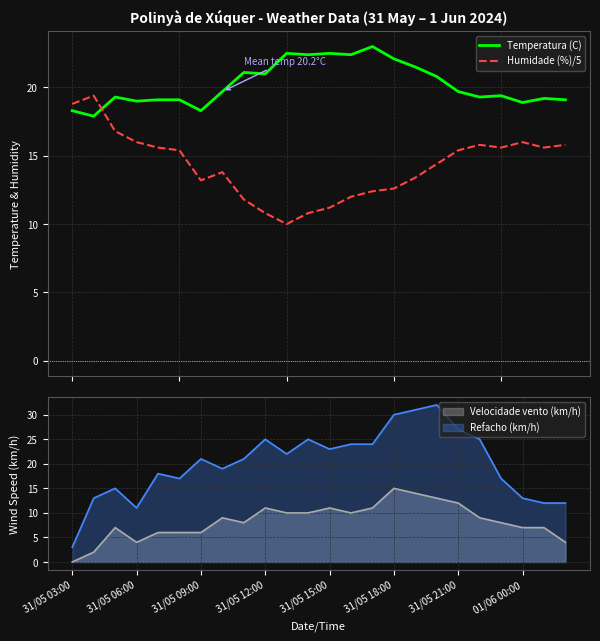

What is the value of the Humidade (%)/5 point at the 10th from the left?

10.8